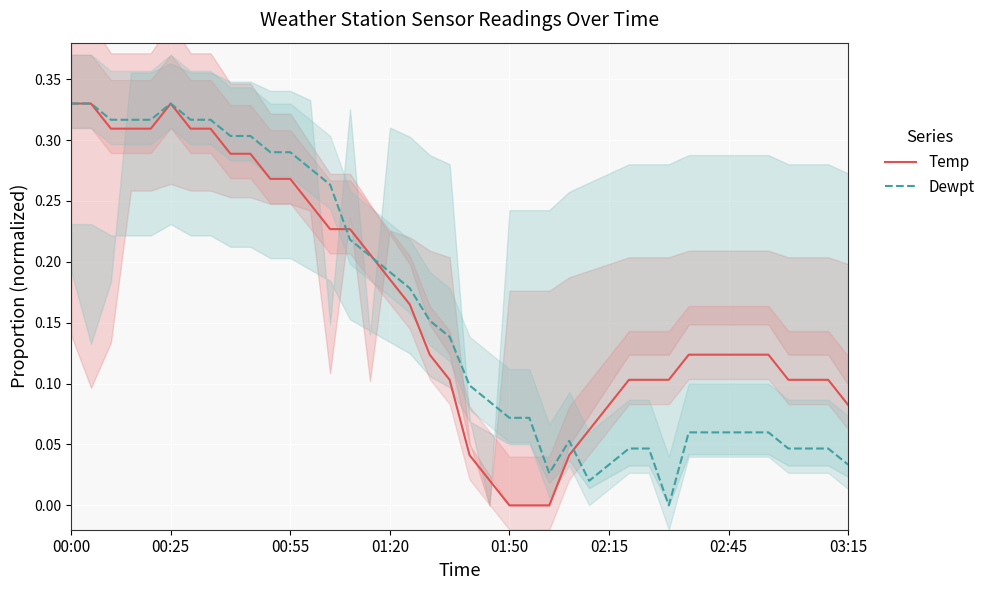

What are all the series names shown in the legend?

Temp, Dewpt